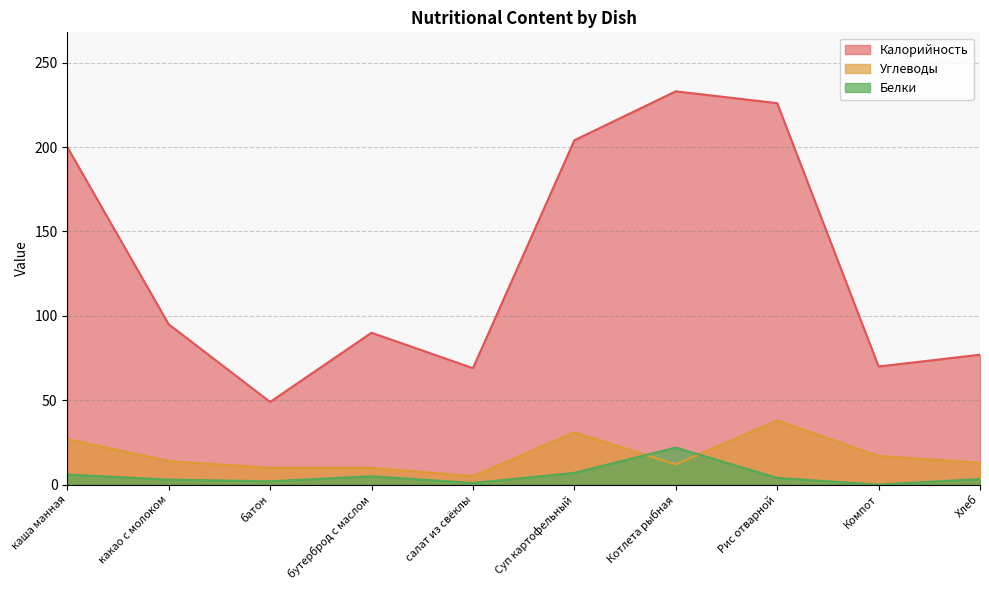

Where is the first local maximum for Калорийность?

бутерброд с маслом